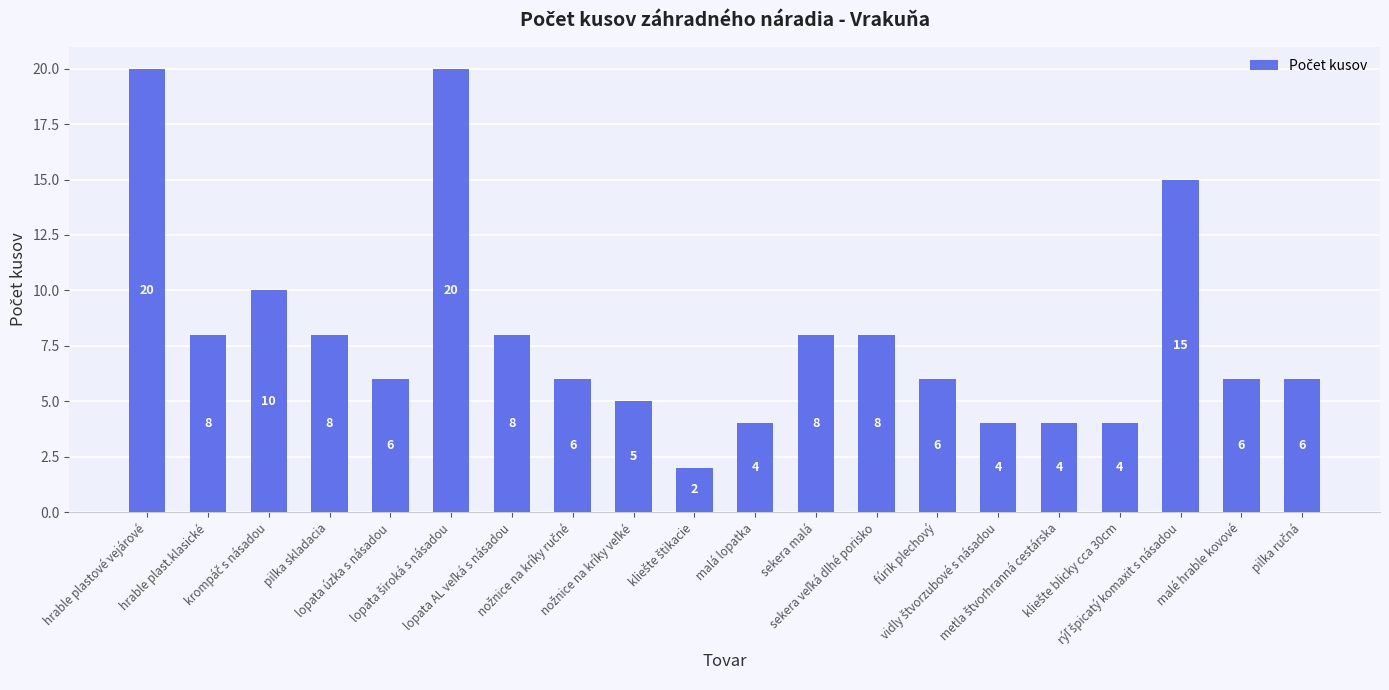

What is the maximum value shown in the chart?

20